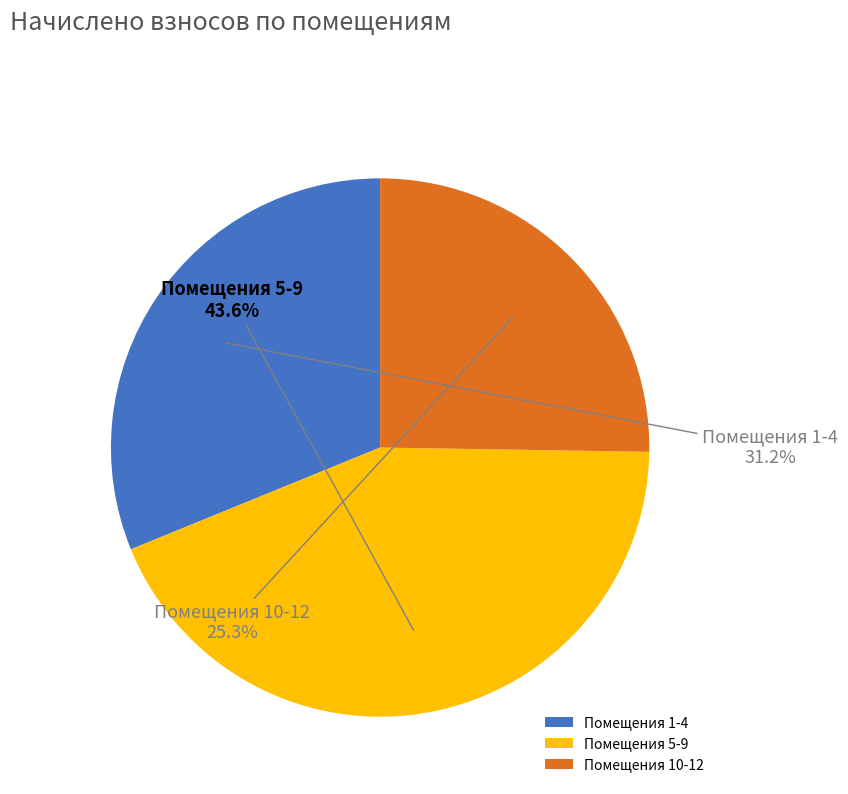

What is the smallest slice in the pie chart?

Помещения 10-12